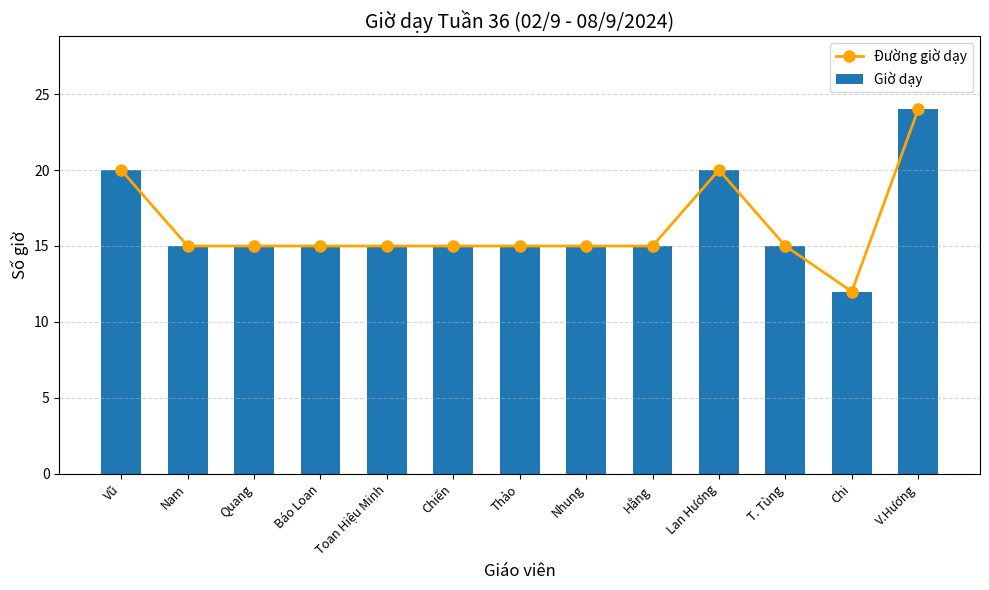

Reading left to right, what are all the values shown in this chart?

Đường giờ dạy: Vũ=20	Nam=15	Quang=15	Báo Loan=15	Toan Hiệu Minh=15	Chiến=15	Thảo=15	Nhung=15	Hằng=15	Lan Hương=20	T. Tùng=15	Chi=12	V.Hương=24
Giờ dạy: Vũ=20	Nam=15	Quang=15	Báo Loan=15	Toan Hiệu Minh=15	Chiến=15	Thảo=15	Nhung=15	Hằng=15	Lan Hương=20	T. Tùng=15	Chi=12	V.Hương=24